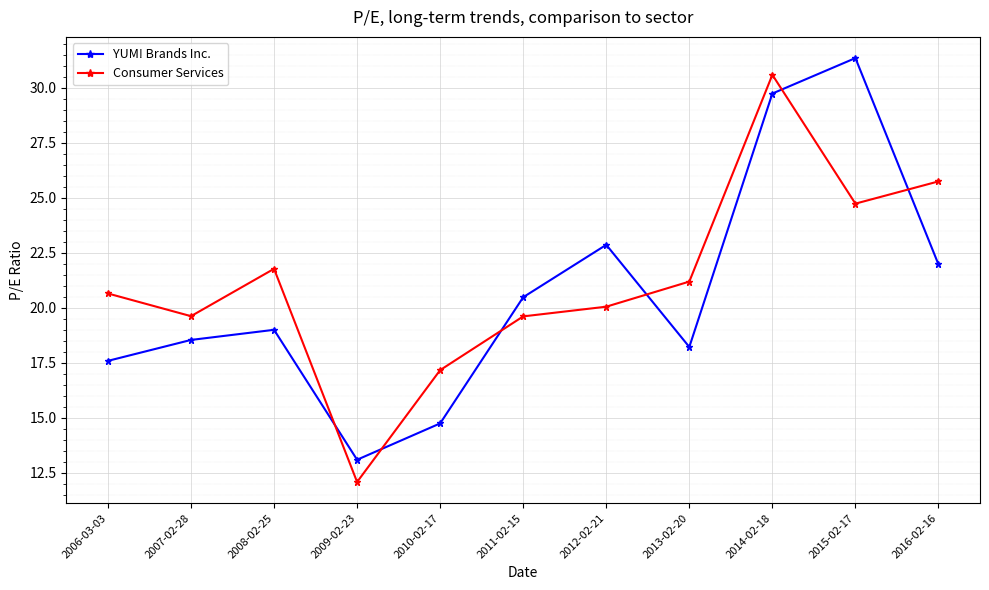

Where is the first local maximum for YUM! Brands Inc.?

2008-02-25